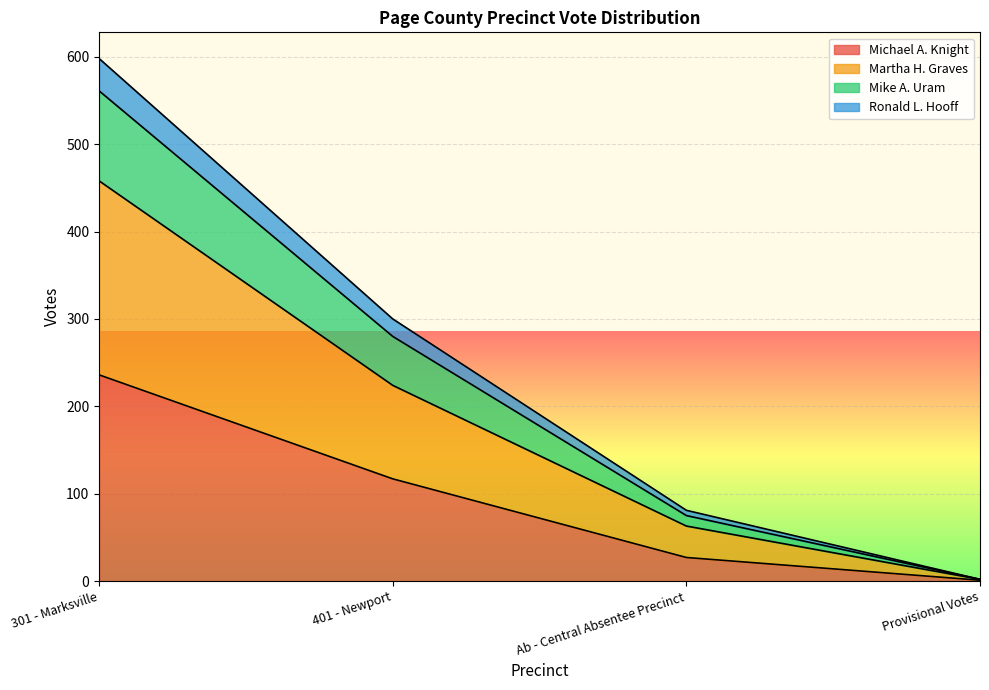

At which category is the sum across all series the highest?

301 - Marksville